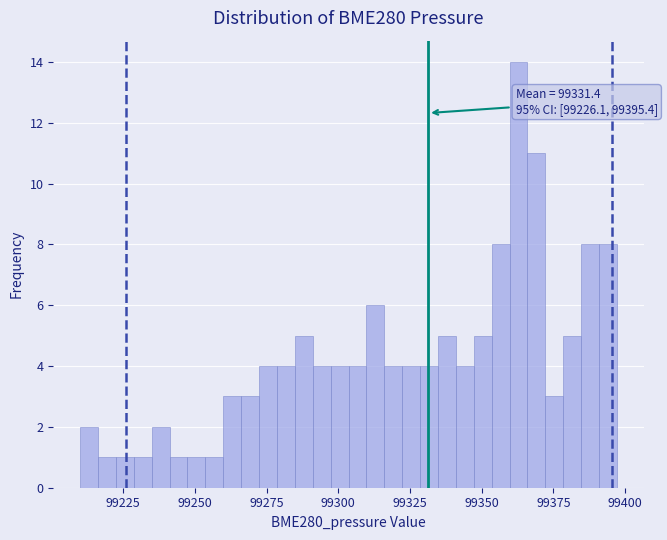

Read against the x-axis, roughly where is the centre of the tallest bar?

99365